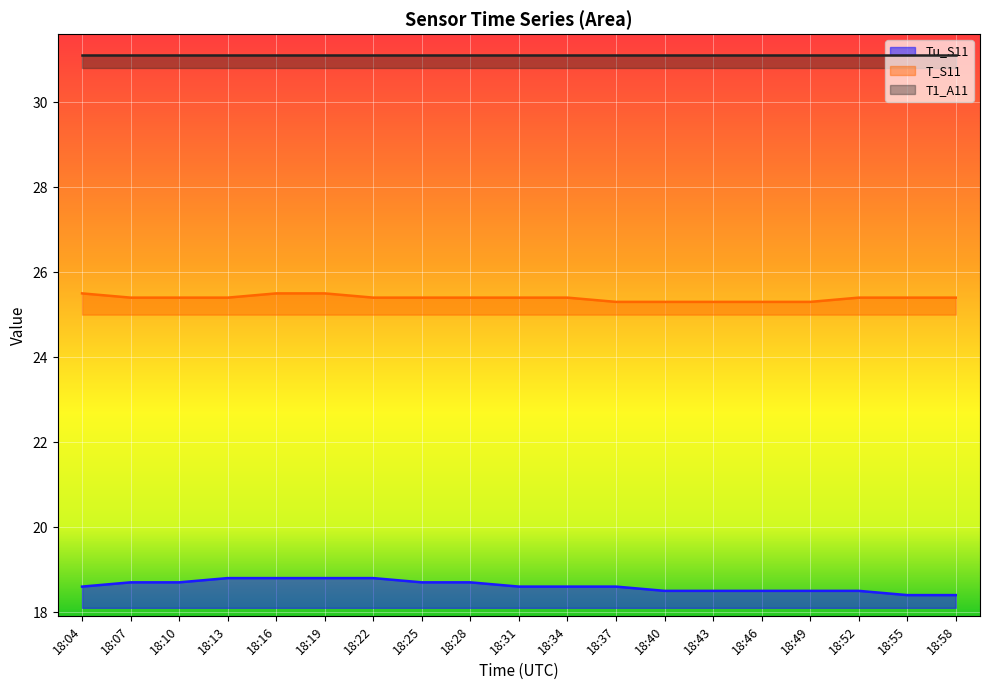

True or false: Tu_S11 and T_S11 cross at least once.

False